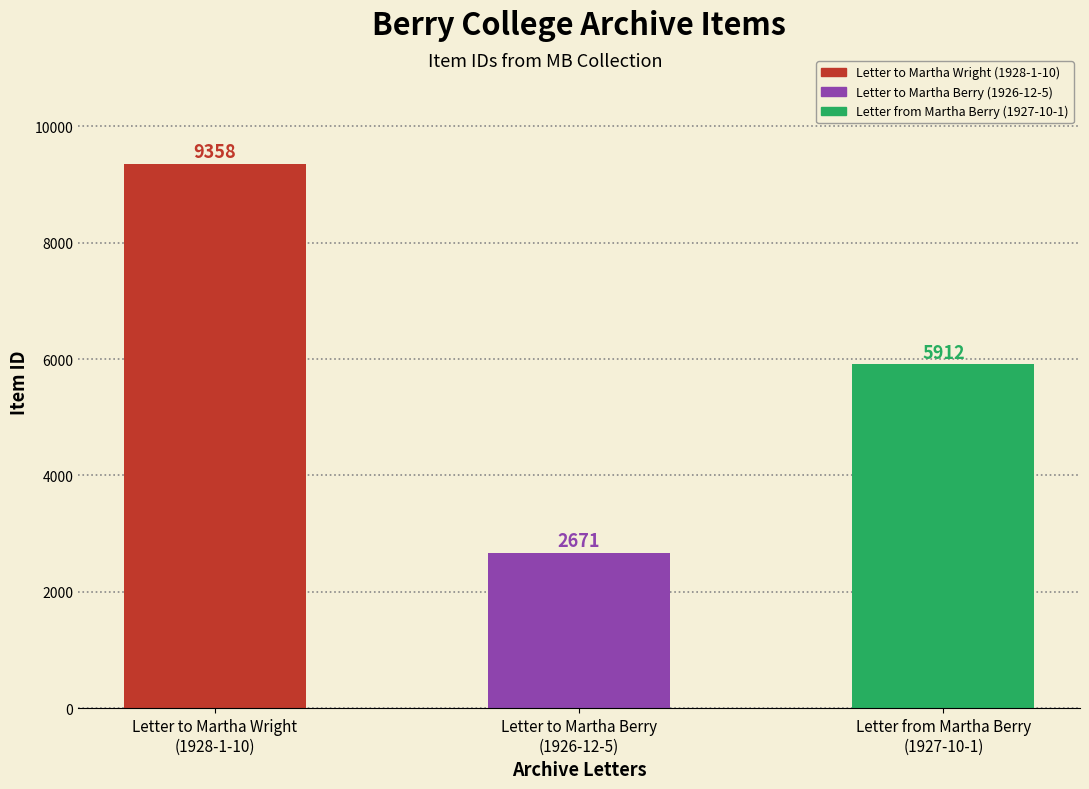

Are the bars horizontal?

No